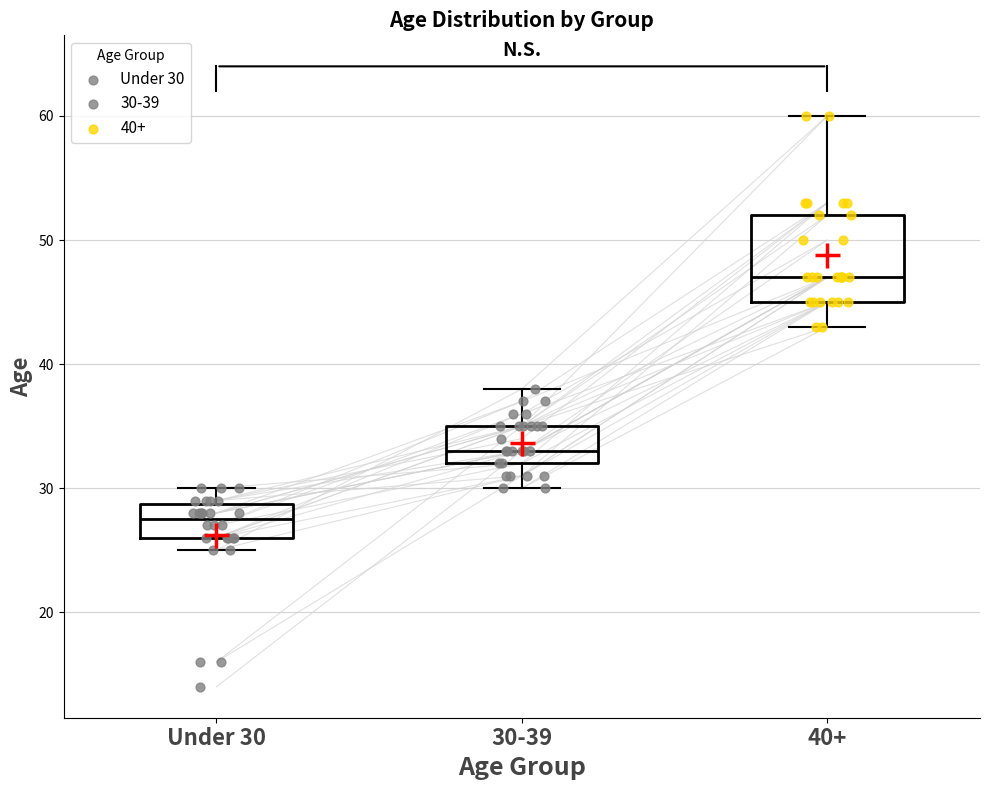

Reading left to right, transcribe this box plot: for each box, give where its median line is, the range the box spans, and where its two whiskers end, as read against the y-axis. The values are not printed on the chart, so give them approximately, as read against the axis.

Under 30: median 28, box 26 to 29, whiskers 25 to 30
30-39: median 33, box 32 to 35, whiskers 30 to 38
40+: median 47, box 45 to 52, whiskers 43 to 60